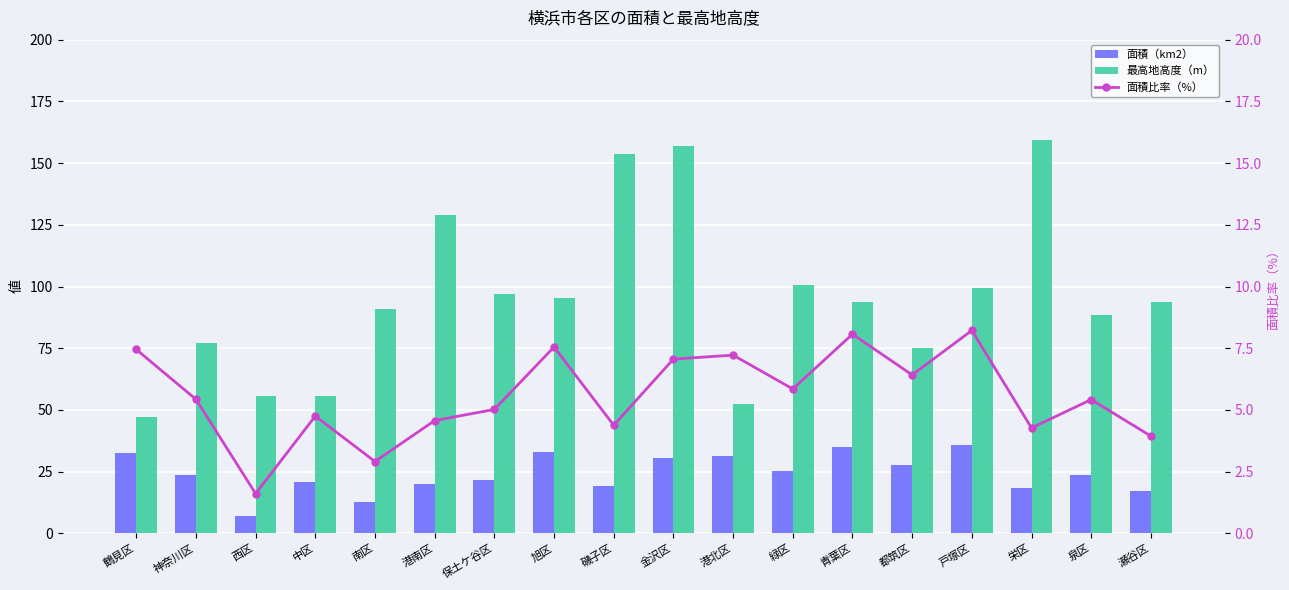

How many values in the 面積（km2） series are below 23?

8